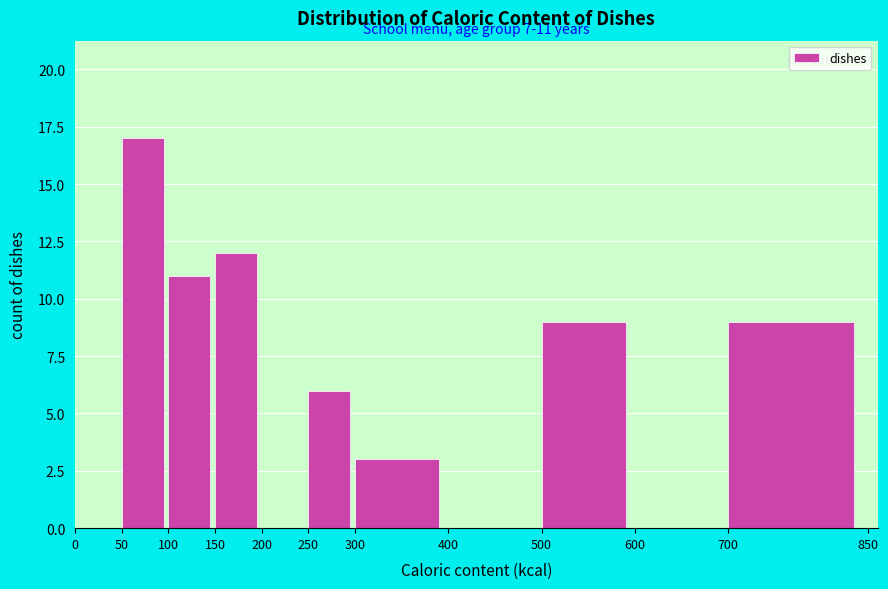

Over which range of the x-axis is the bar tallest?

50 to 100